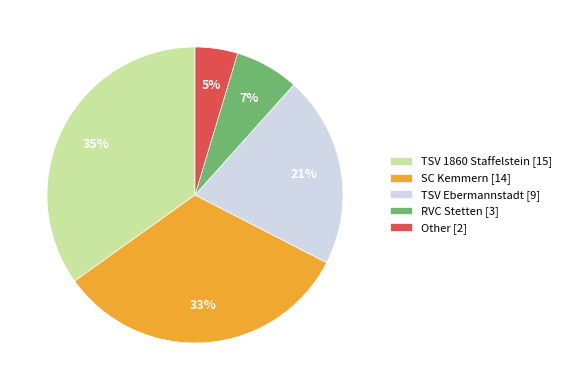

Combined, do SC Kemmern and Other account for over 50%?

No